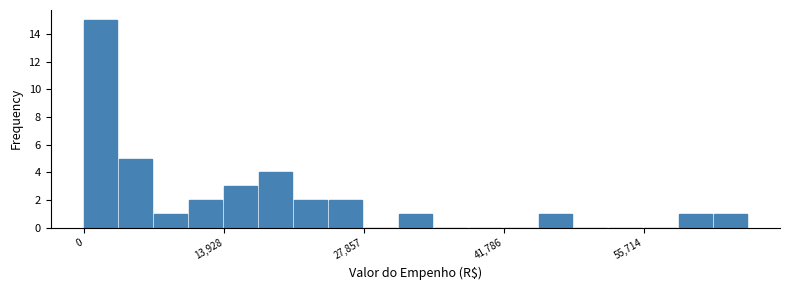

Around what value on the x-axis is the tallest bar? Give the approximate position of its centre, as read against the axis.

2000